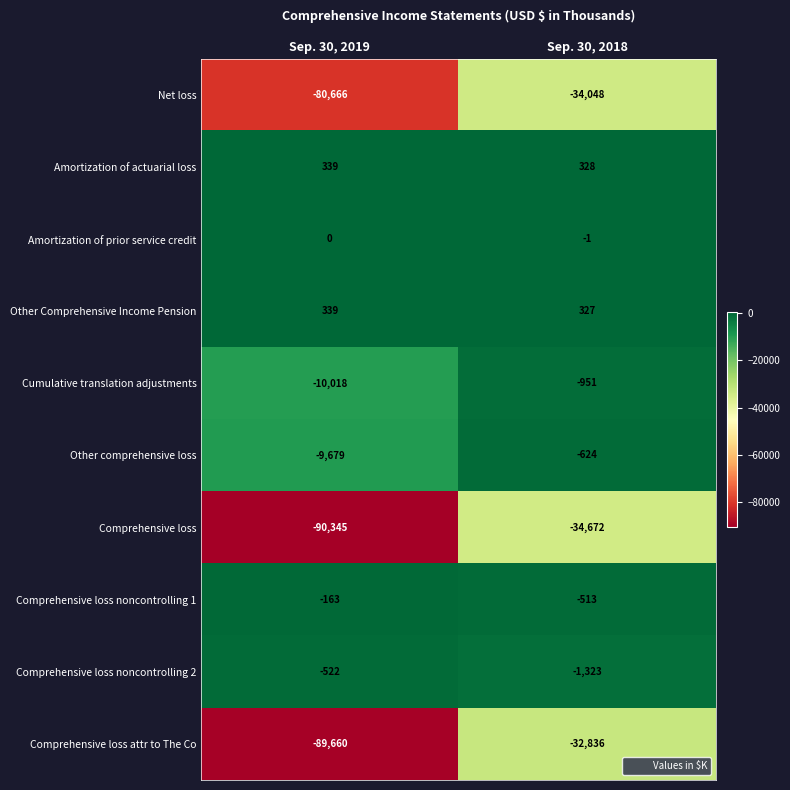

What is the maximum value shown in the chart?

339